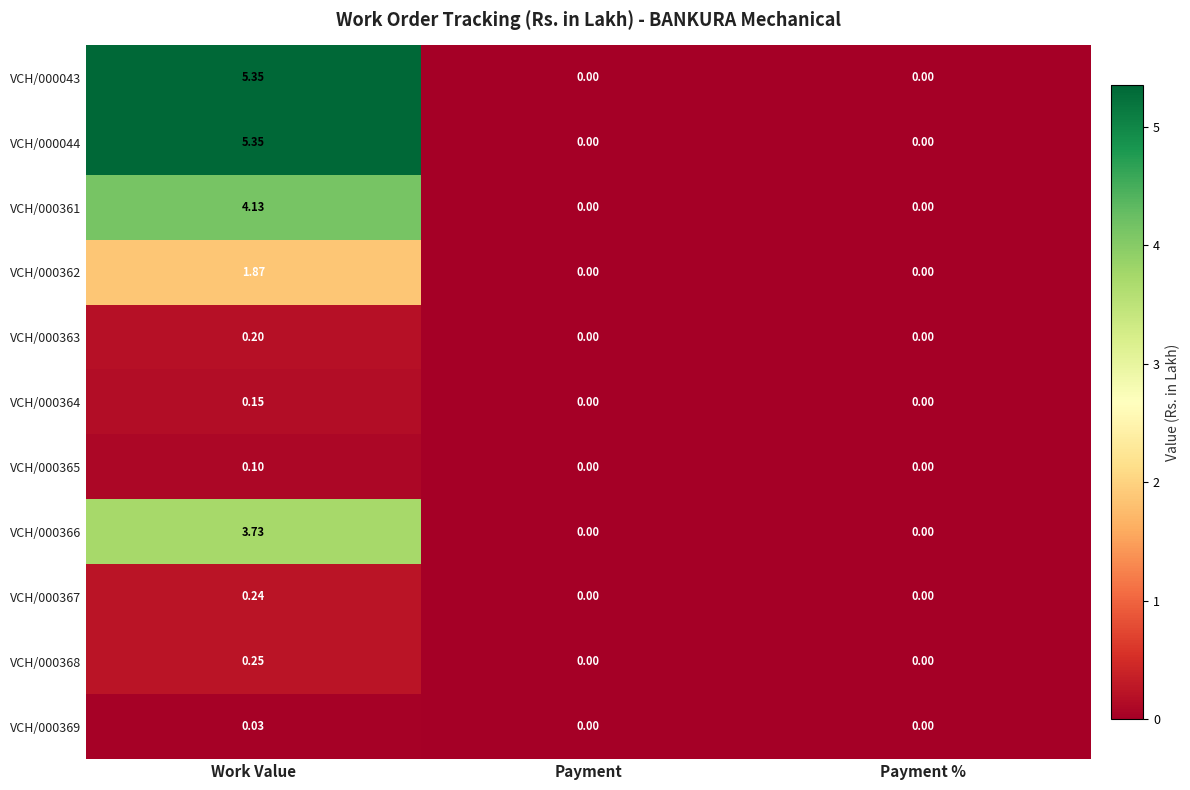

At which category is the sum across all series the highest?

Work Value